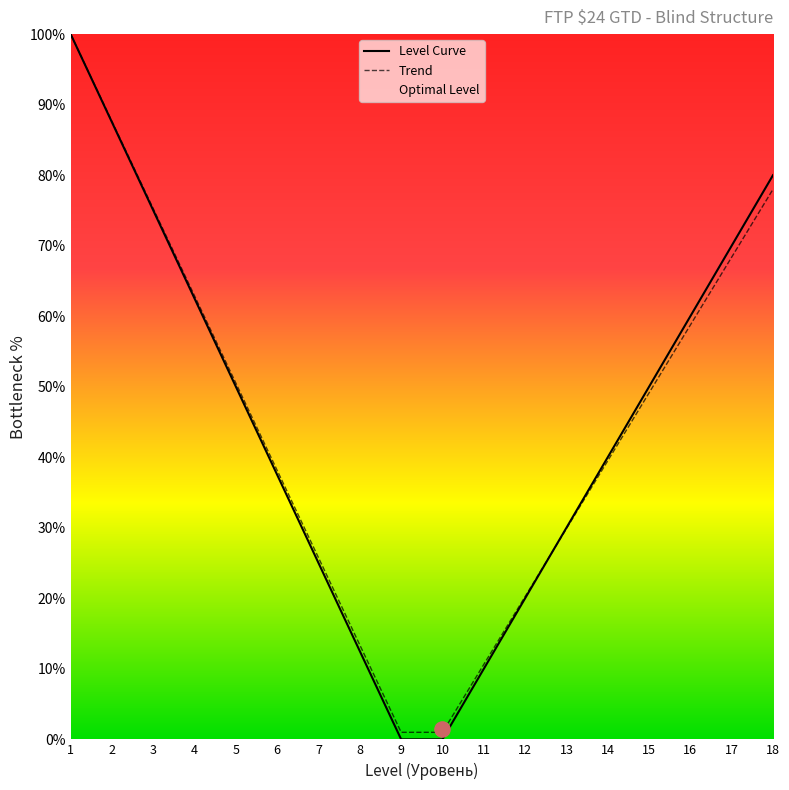

What is the total value across all series at 15?

99.1